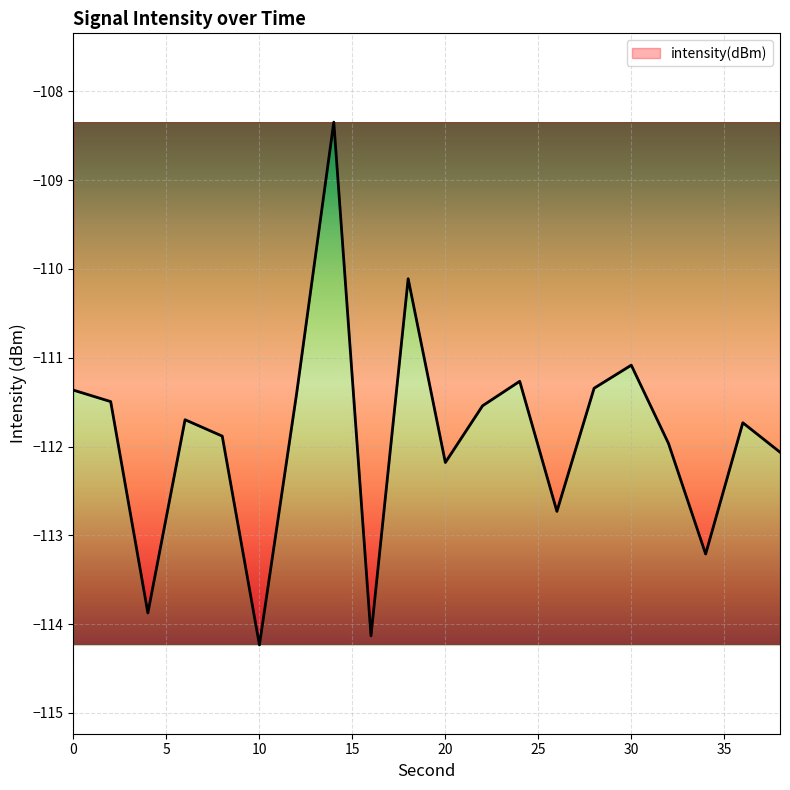

What is the difference between the maximum and minimum values?

5.9